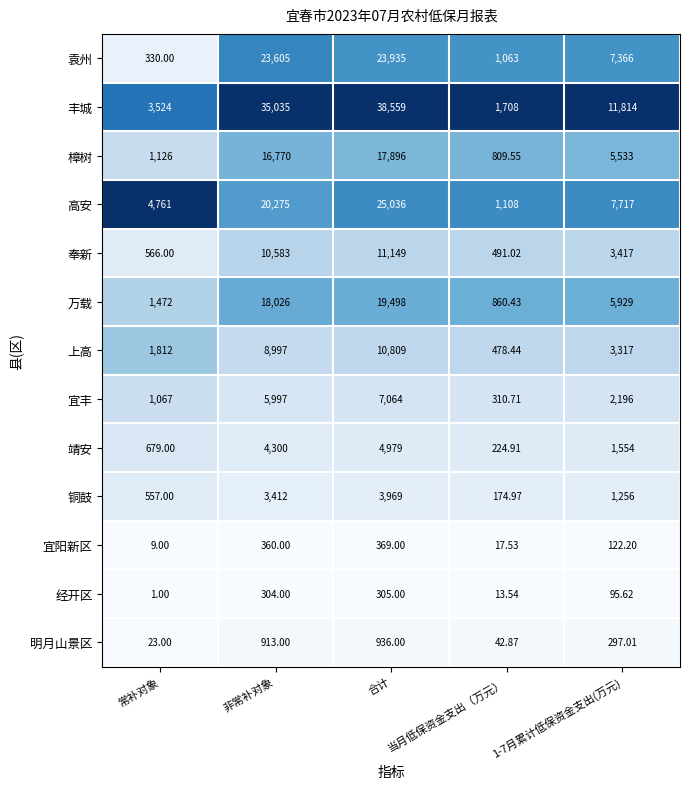

What is the difference between the highest and lowest values at 1-7月累计低保资金支出(万元)?

11718.4